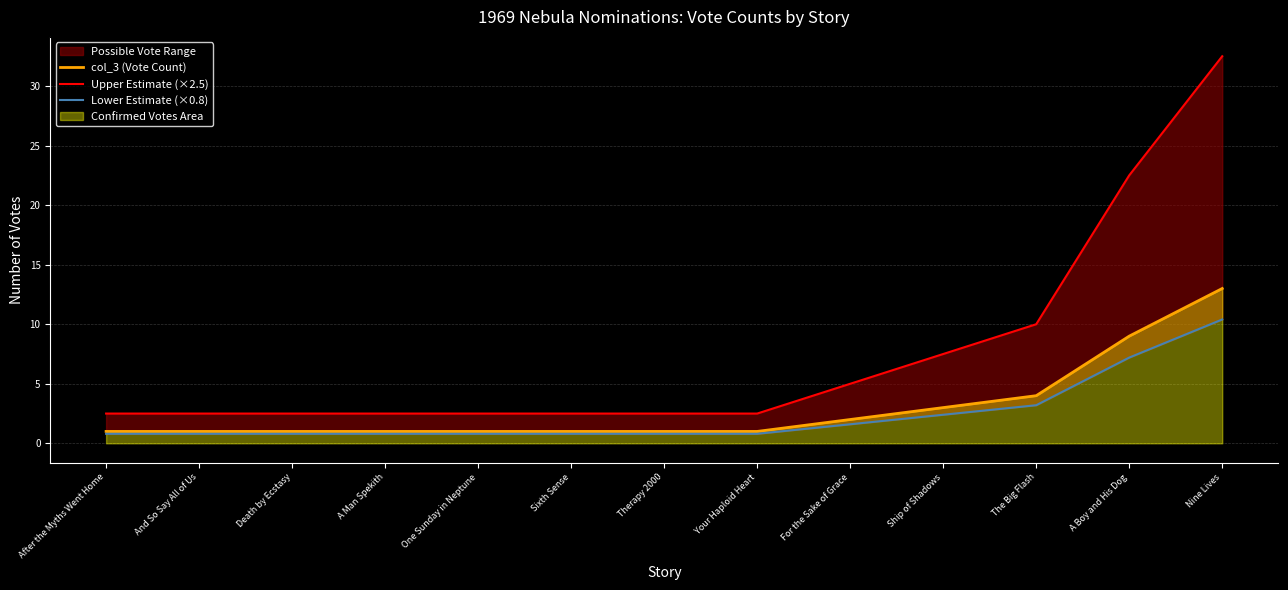

The col_3 (Vote Count) series shows 9.0 at A Boy and His Dog. True or false?

True